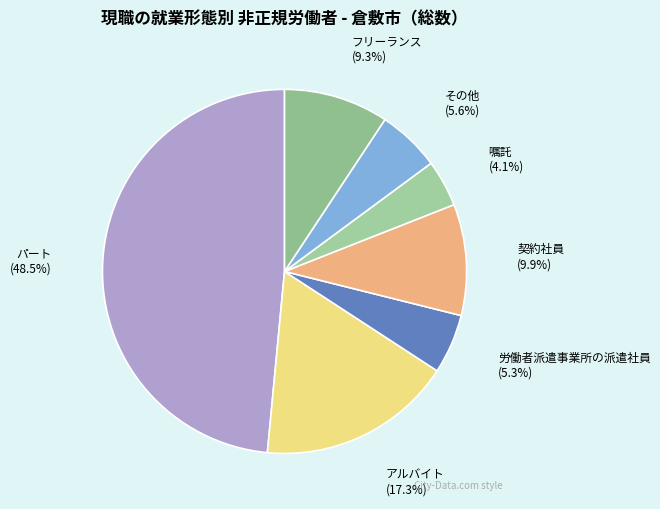

Does フリーランス represent more than half of the total?

No